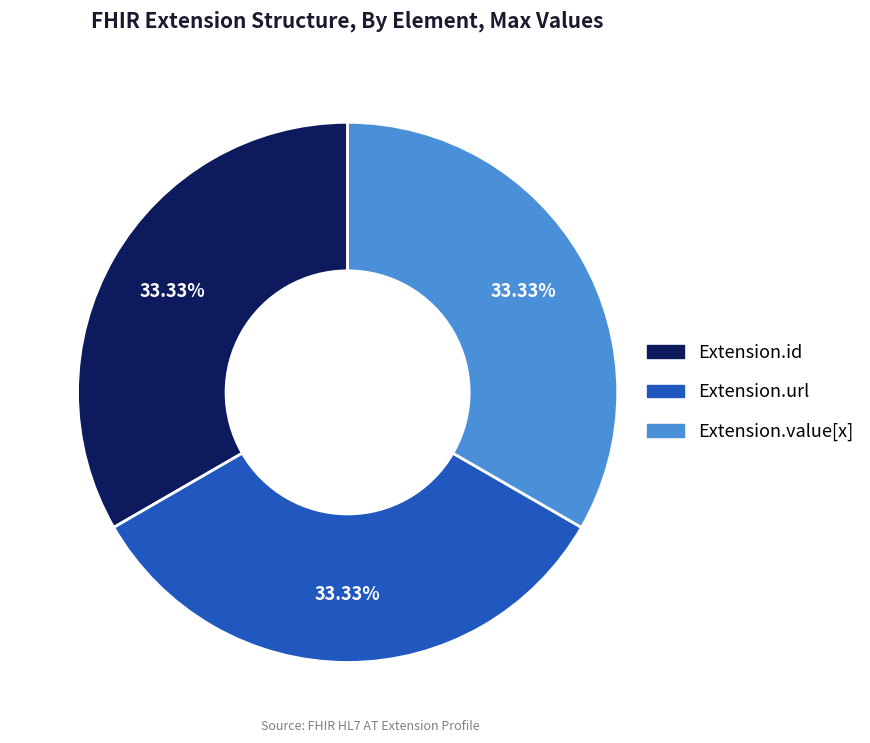

Is Extension.value[x] the majority of the pie?

No